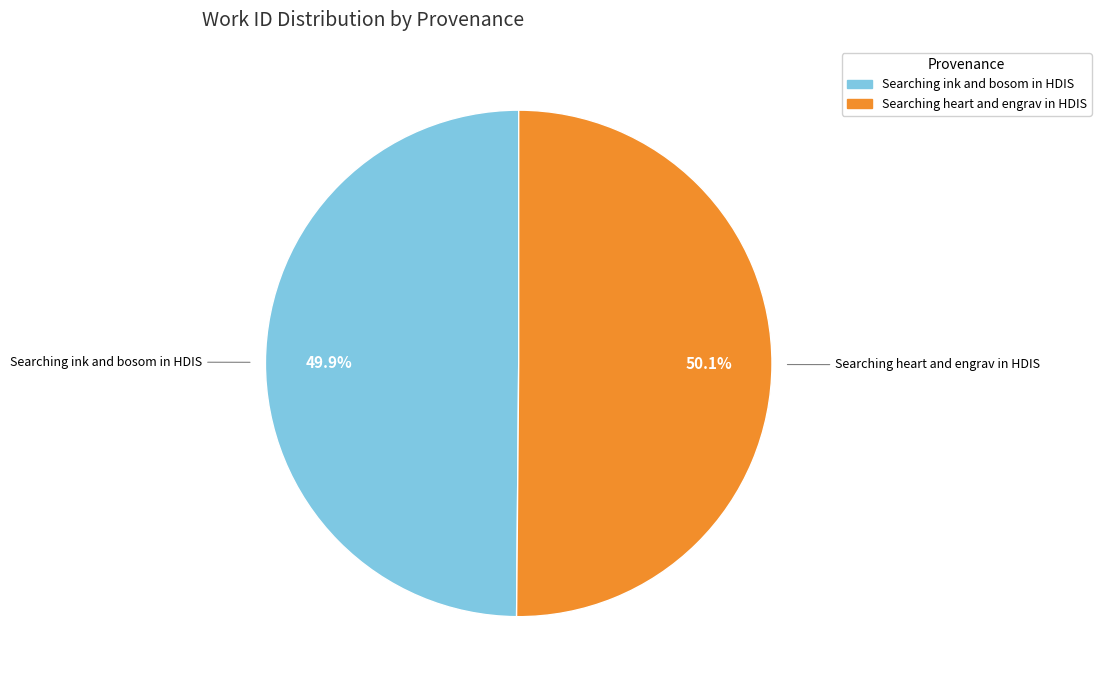

Count the number of slices in the pie.

2